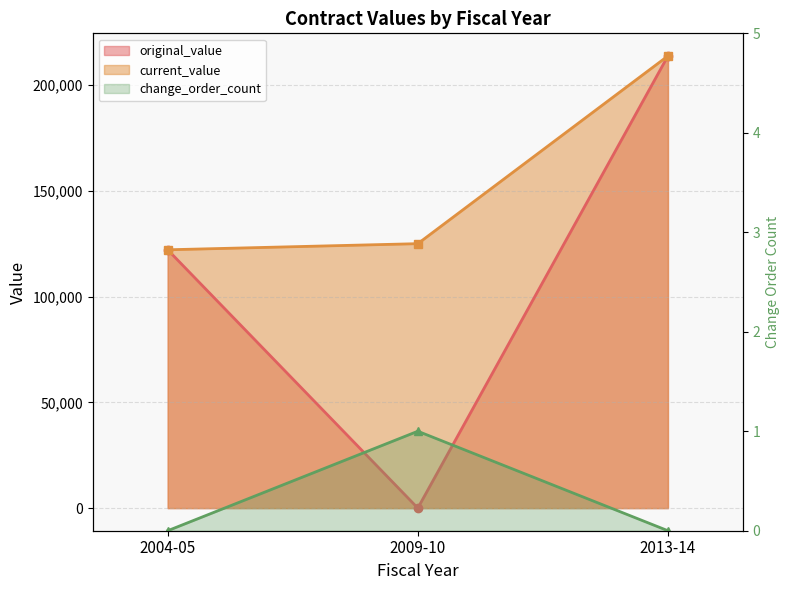

The value at 2009-10 is 1. True or false?

True